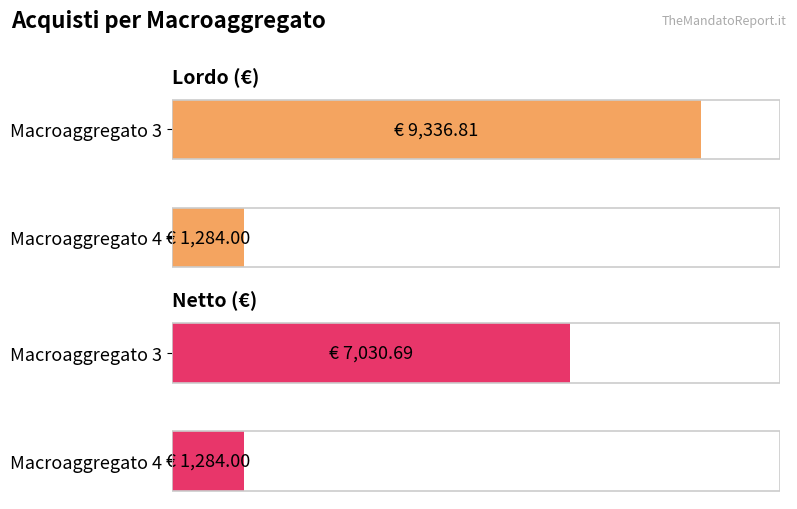

At how many categories does at least one series exceed 9216?

1